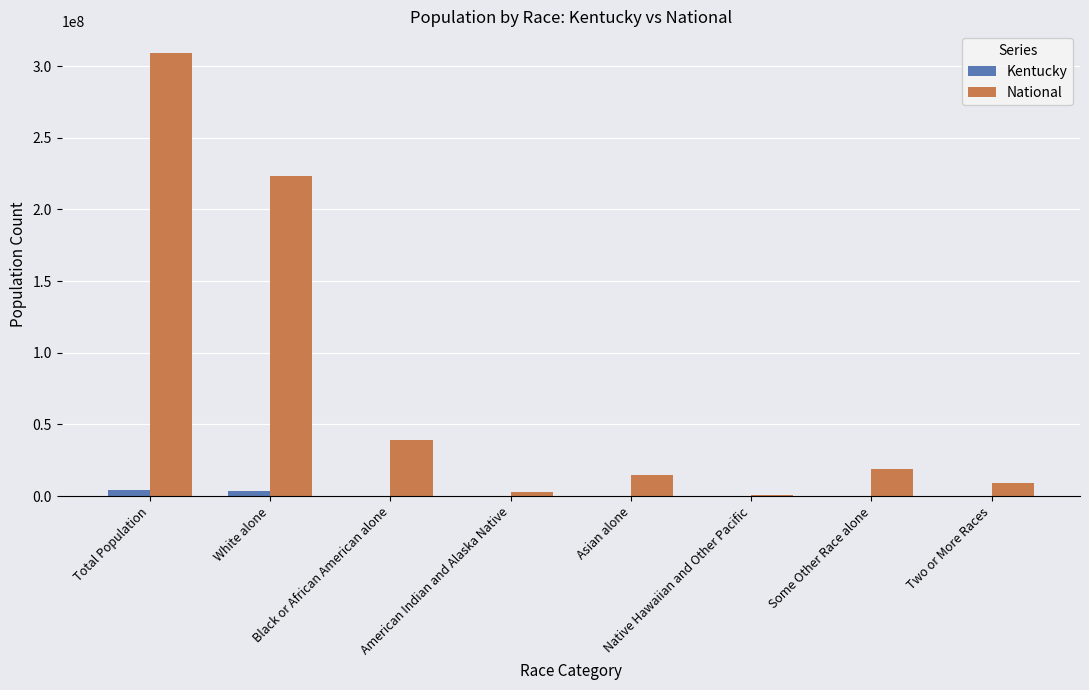

Which series has the largest total across all categories?

National